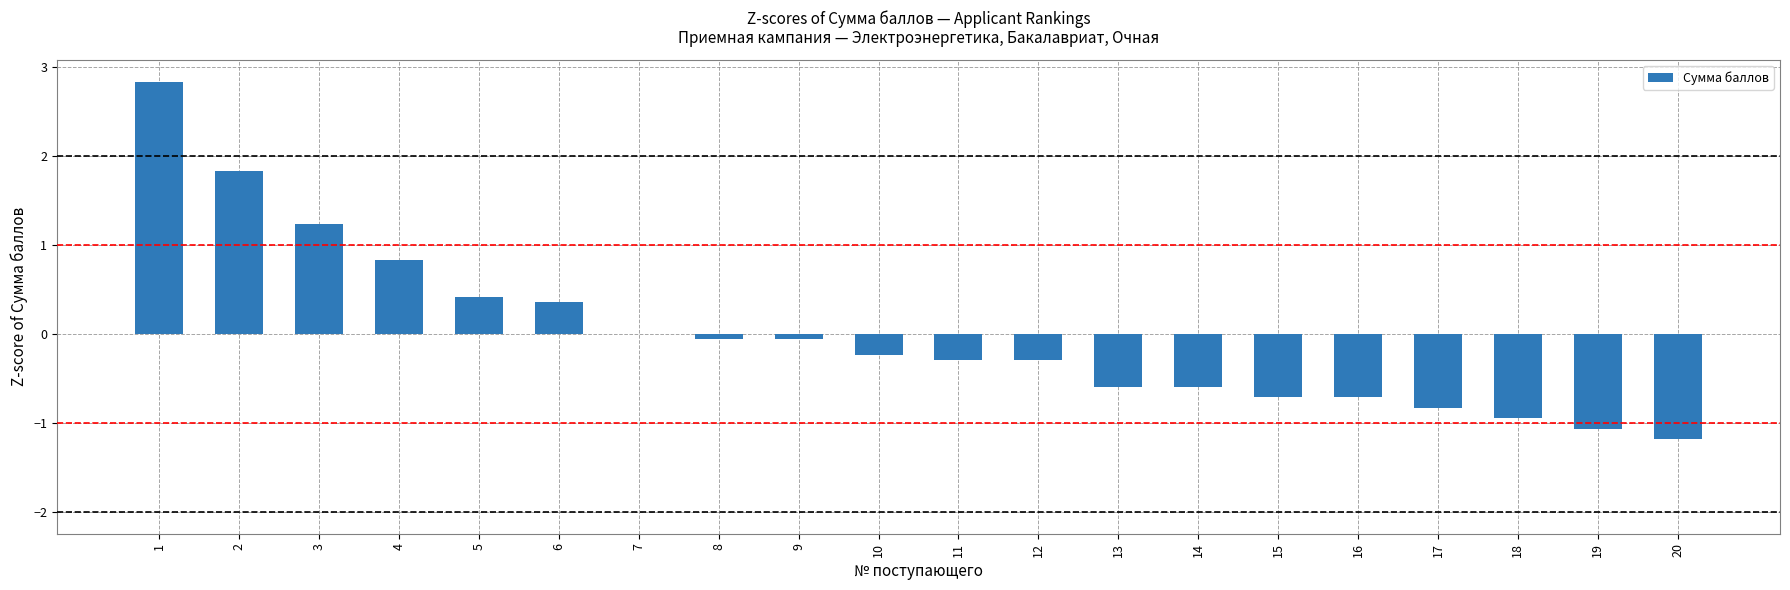

What is the greatest value displayed?

2.8